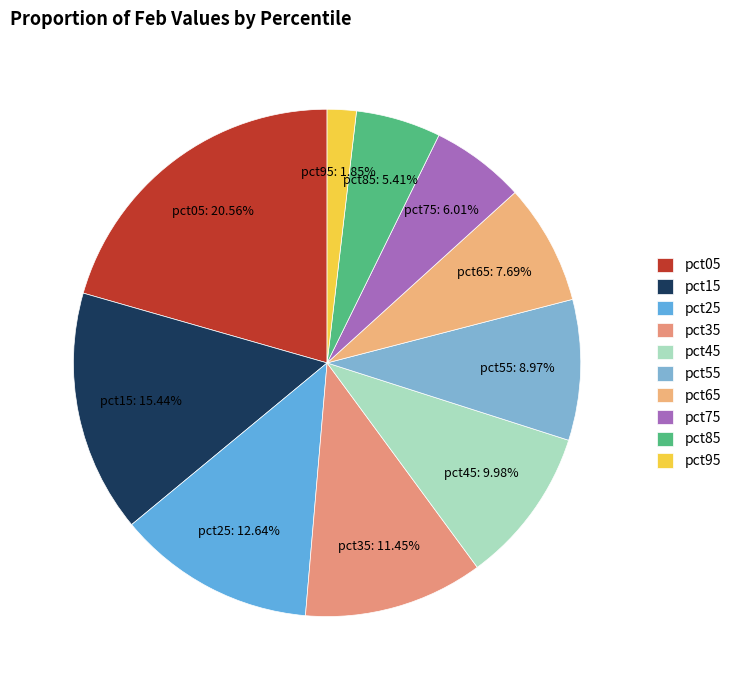

Does pct05 represent more than half of the total?

No